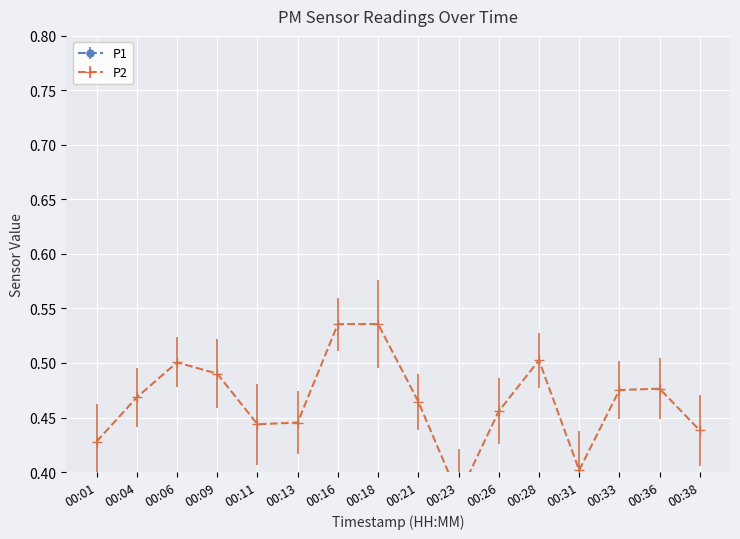

True or false: the data shows 0.5 at 00:36.

True